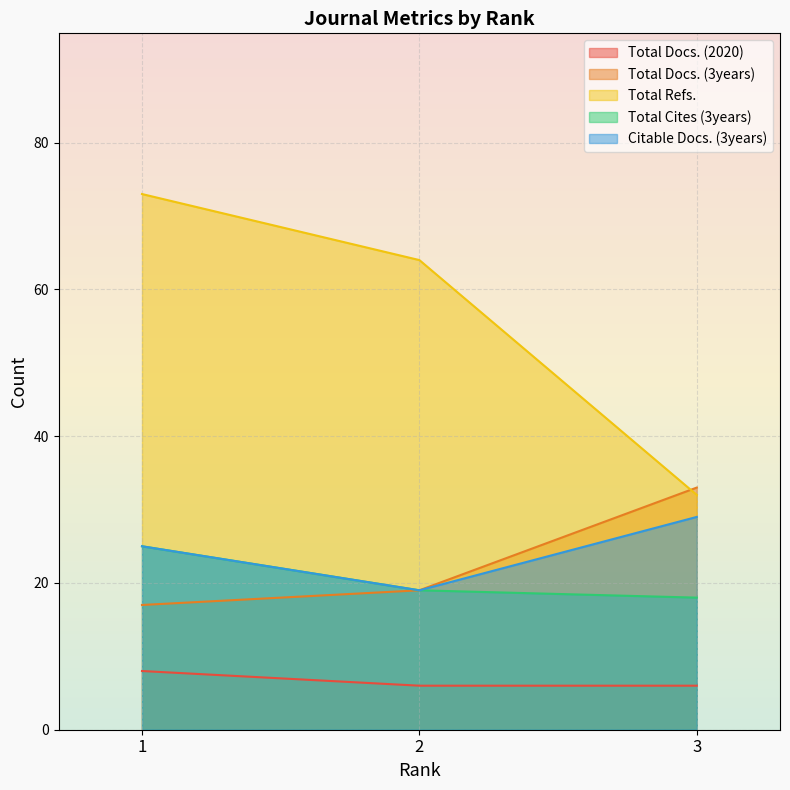

Reading left to right, extract all data points from this chart.

Total Docs. (2020): 8	6	6
Total Docs. (3years): 17	19	33
Total Refs.: 73	64	32
Total Cites (3years): 25	19	18
Citable Docs. (3years): 25	19	29